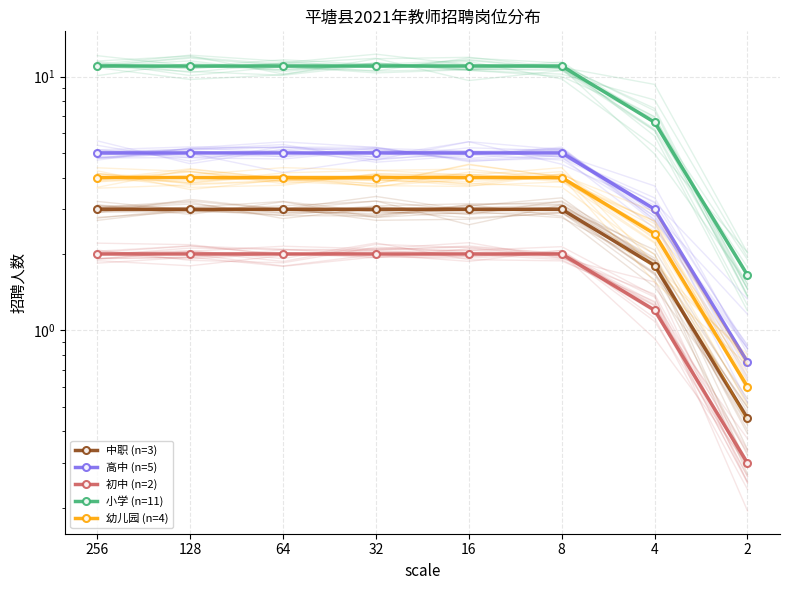

The value of 中职 (n=3) at 128 is 4.1. True or false?

False